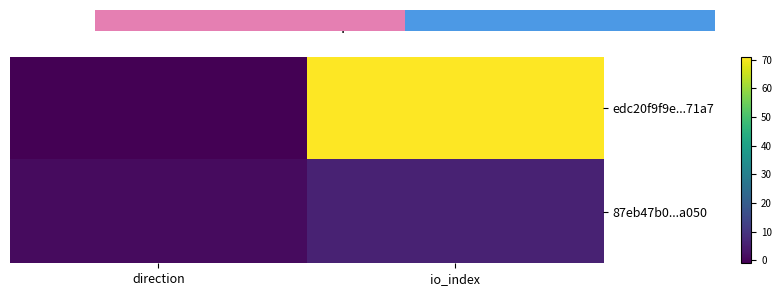

Reading left to right, list all the values displayed in this chart.

edc20f9f9e...71a7: direction=-1	io_index=71
87eb47b0...a050: direction=1	io_index=6